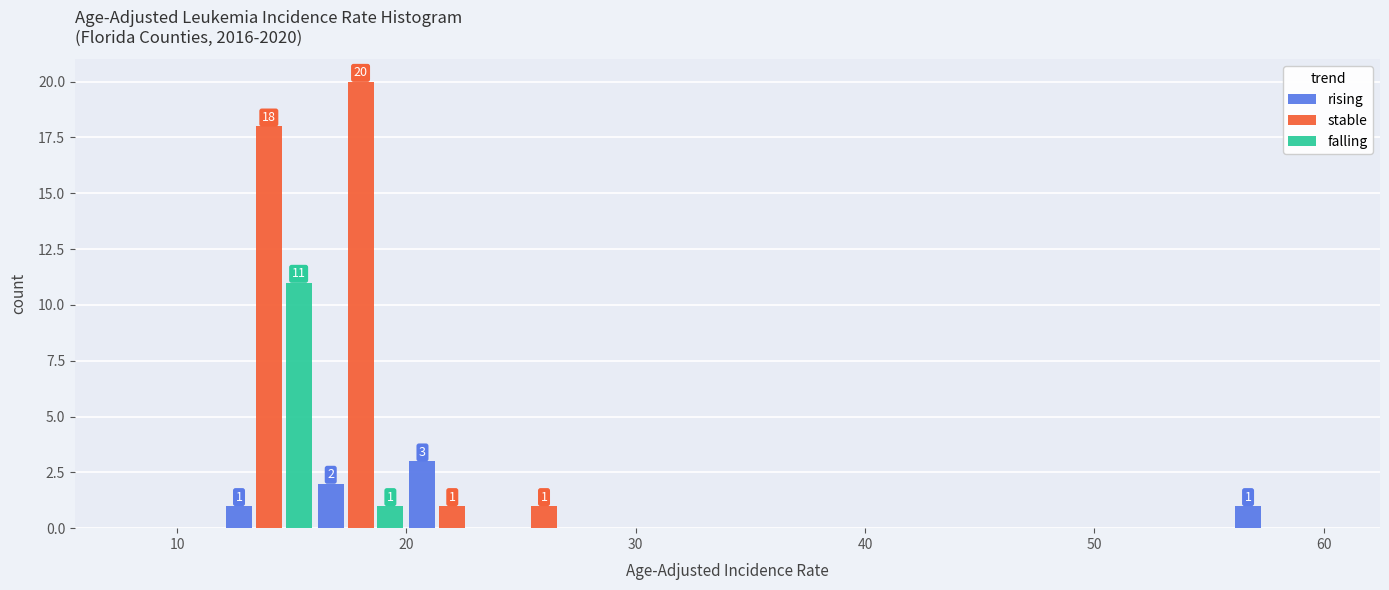

In the stable series, which range on the x-axis has the tallest bar?

16 to 20